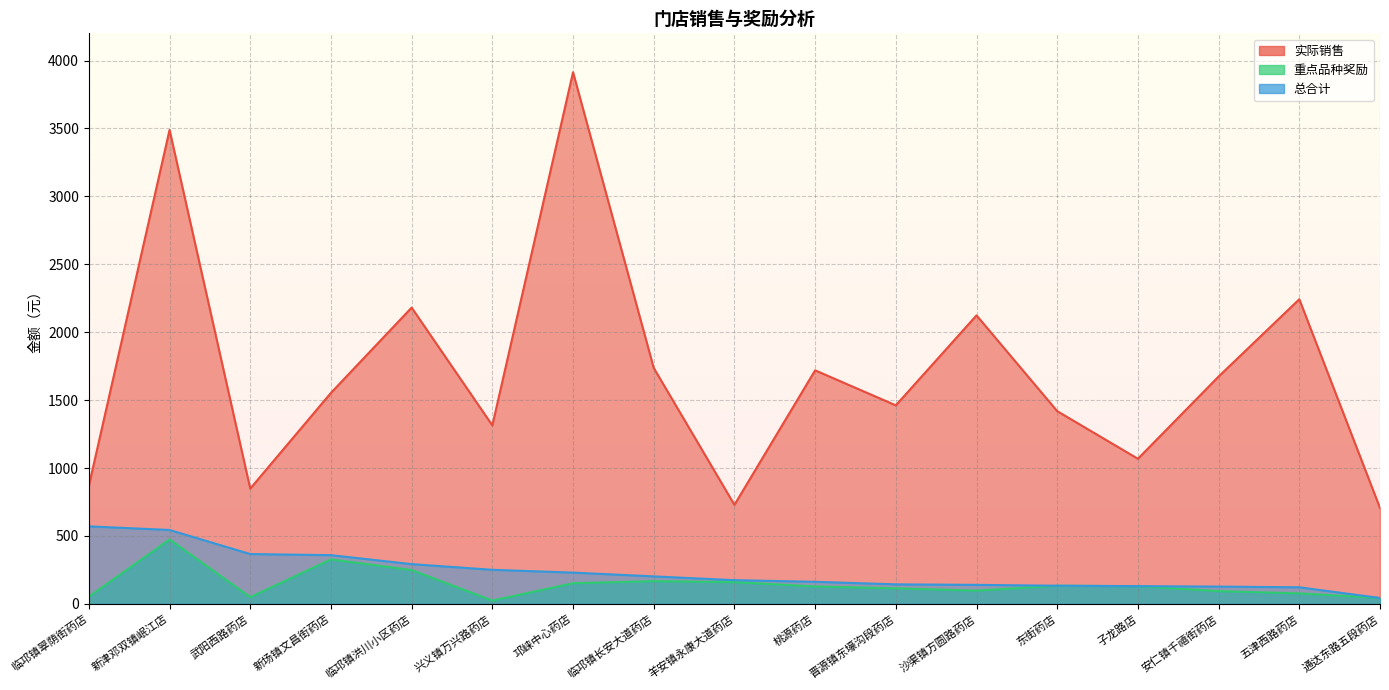

At which category does the chart reach its peak across all series?

邛崃中心药店